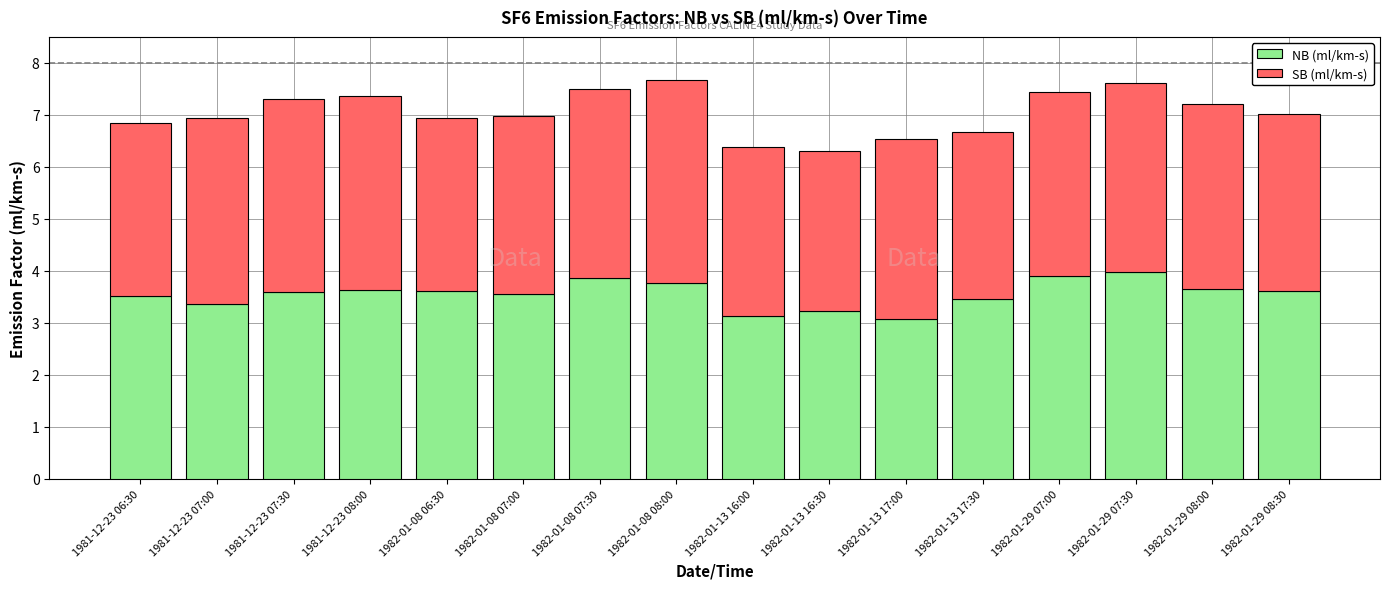

What is the highest value of the NB (ml/km-s) series?

4.0